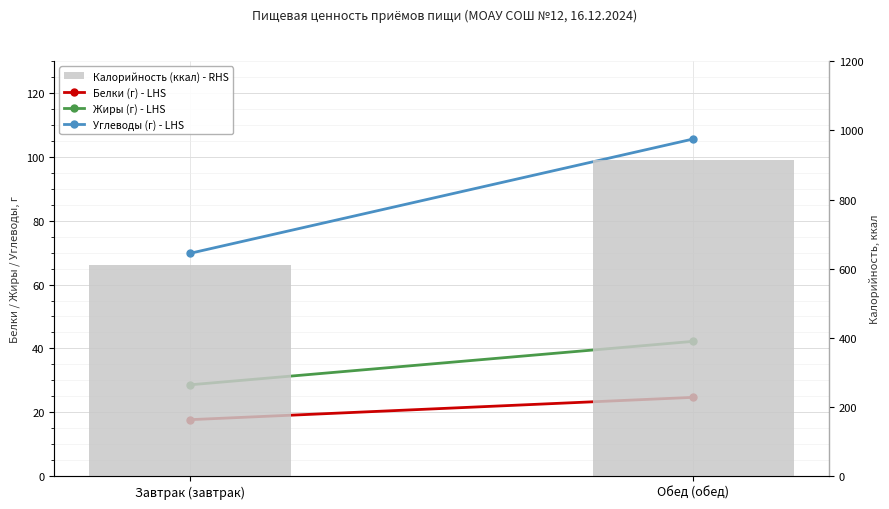

How many data points in Калорийность (ккал) - RHS are less than 914?

1